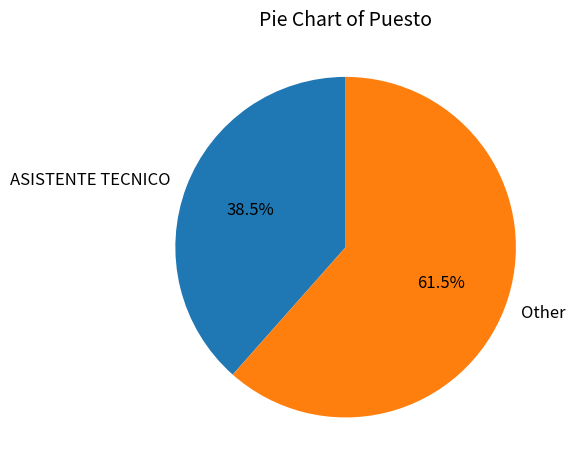

How many slices are in this pie chart?

2